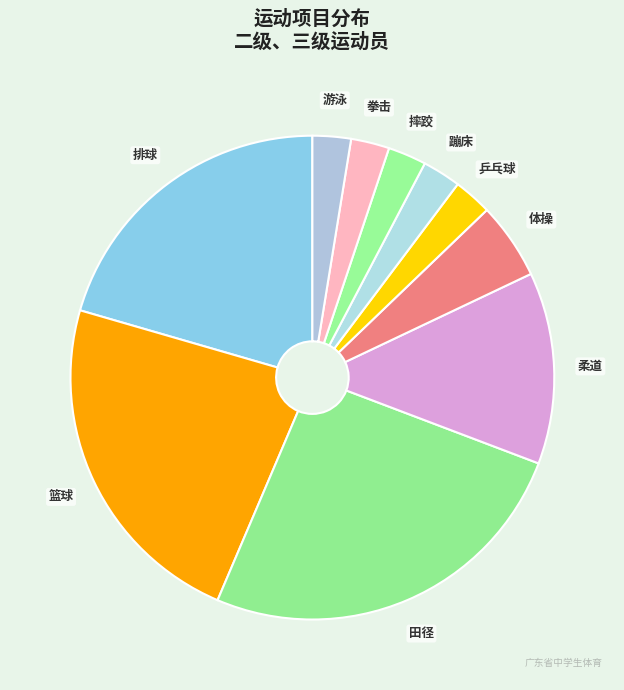

How many segments does this pie chart have?

10